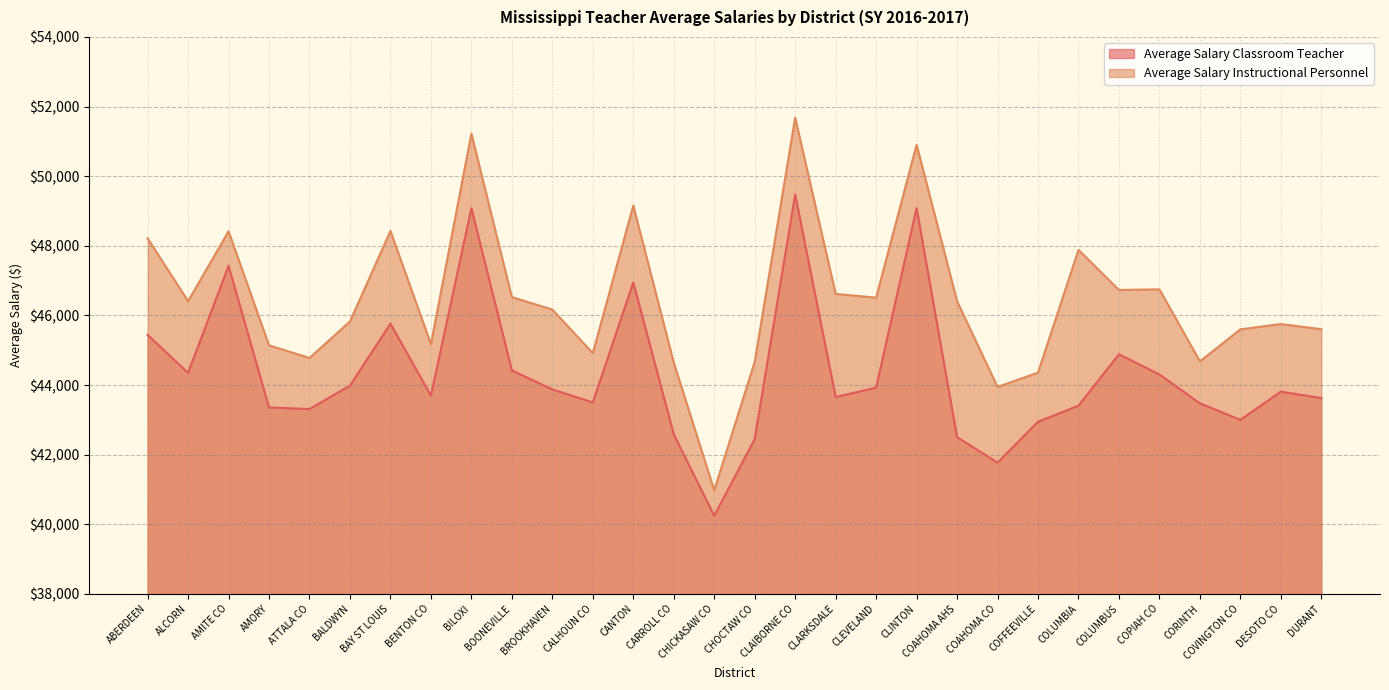

Which series changed the most between BROOKHAVEN and CLARKSDALE?

Average Salary Instructional Personnel